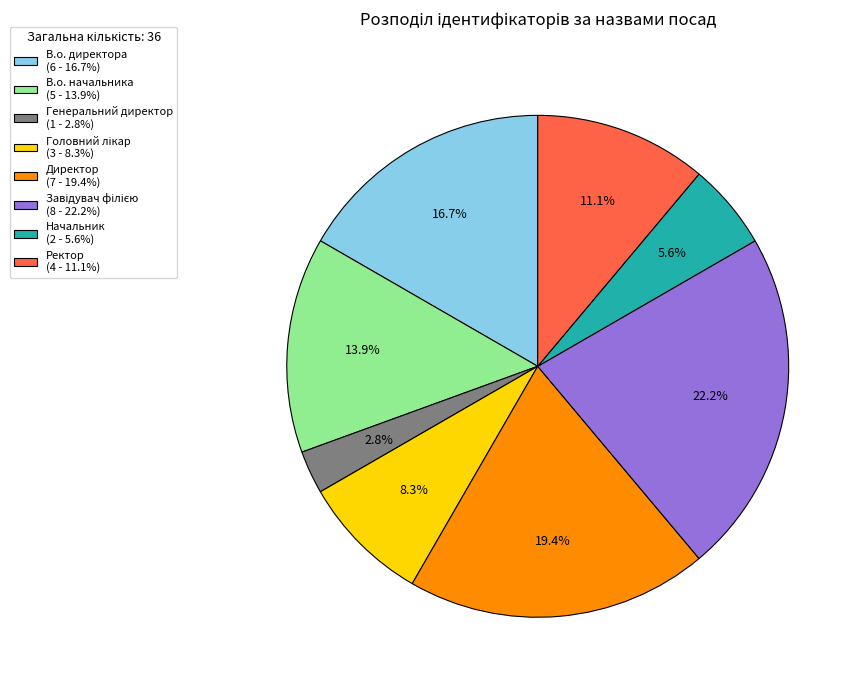

Which has a higher value, Ректор or Директор?

Директор